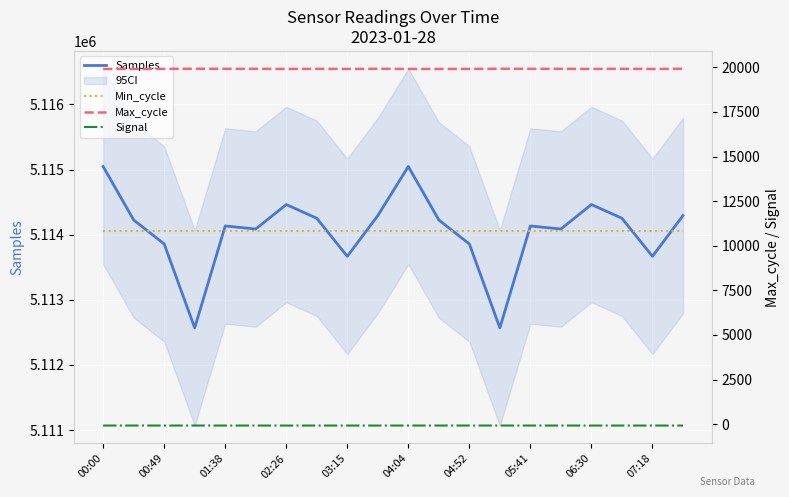

Which series has the largest range (max minus min)?

Samples